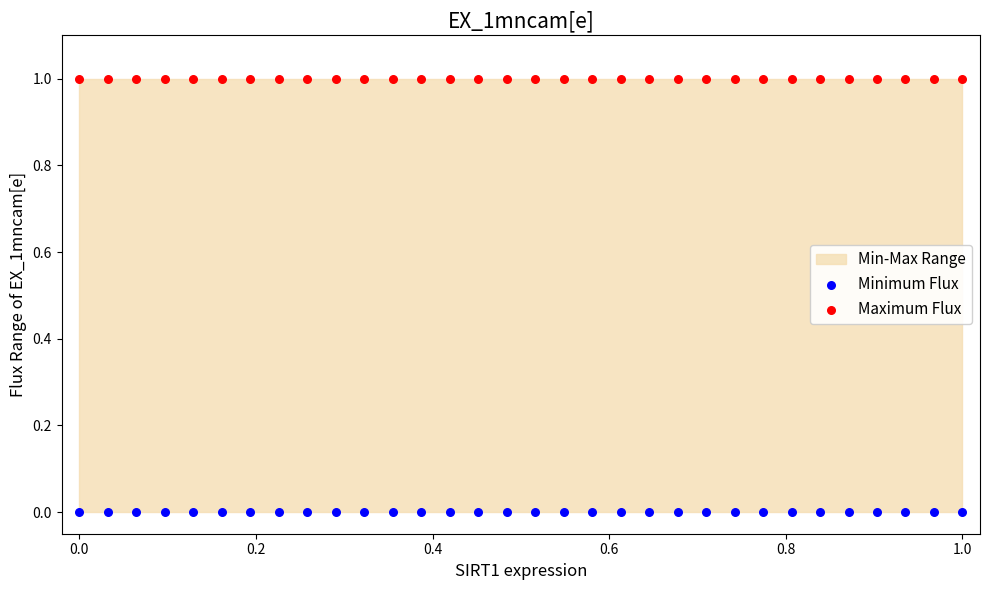

Which series reaches the minimum Y coordinate?

Minimum Flux